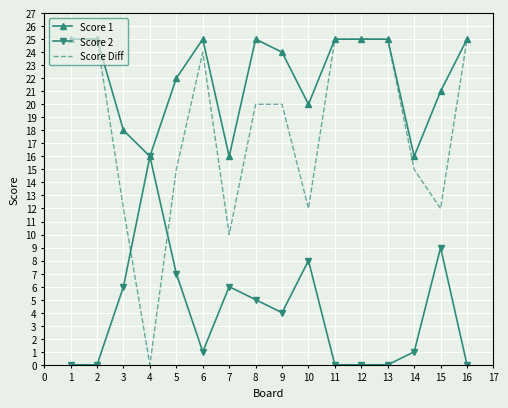

Which series has the largest total across all categories?

Score 1